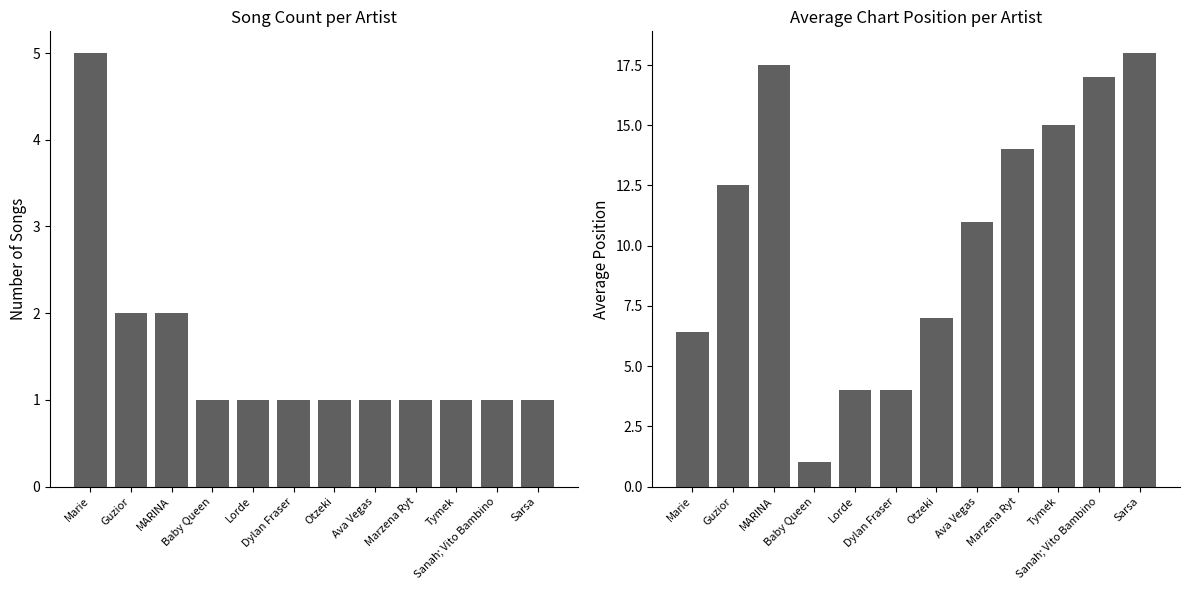

How many bars are there in each group?

2